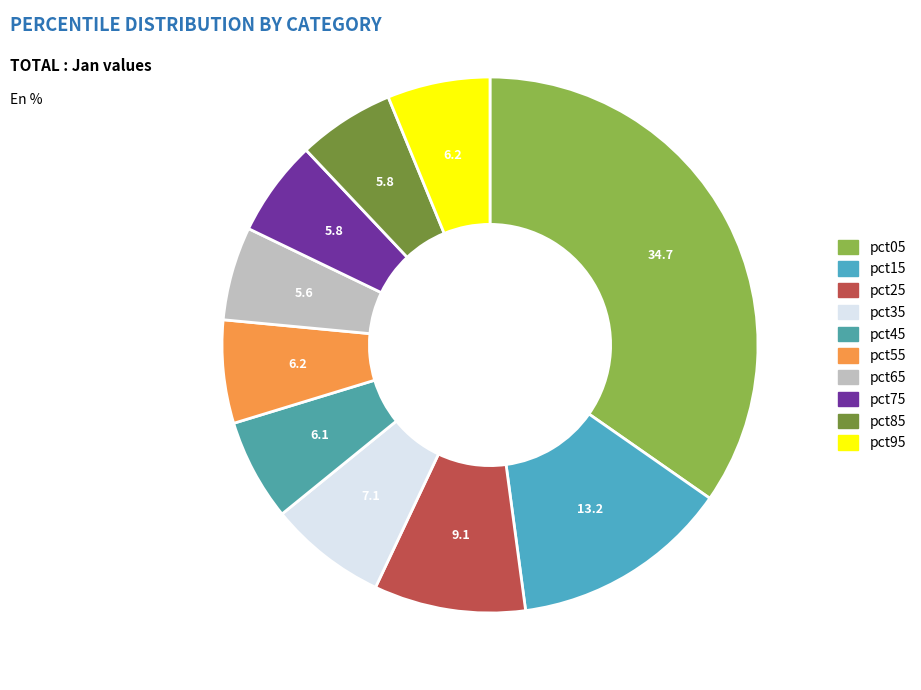

To the nearest percent, what is the difference between the largest and smallest slice percentages?

29%